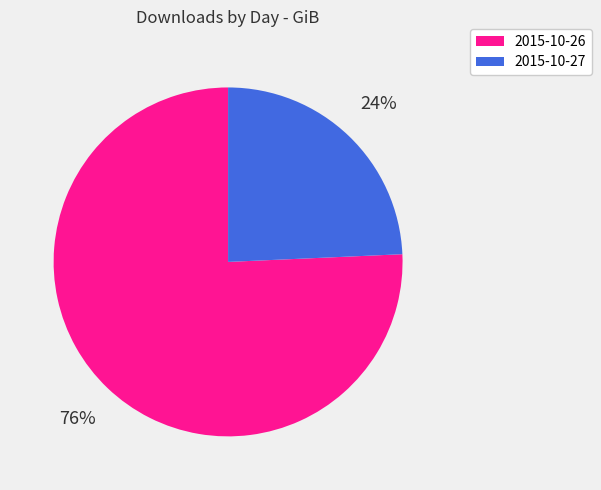

To the nearest percent, what portion does 2015-10-27 represent?

24%